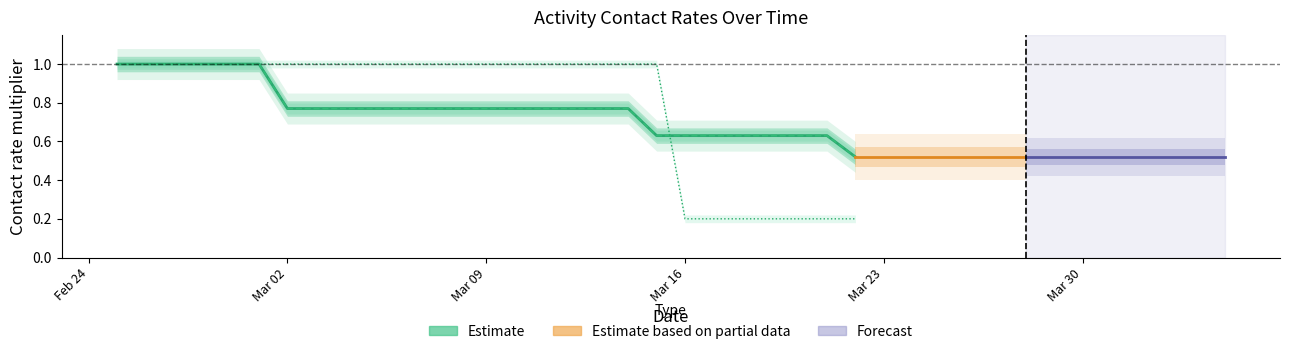

Count the number of categories in the chart.

40